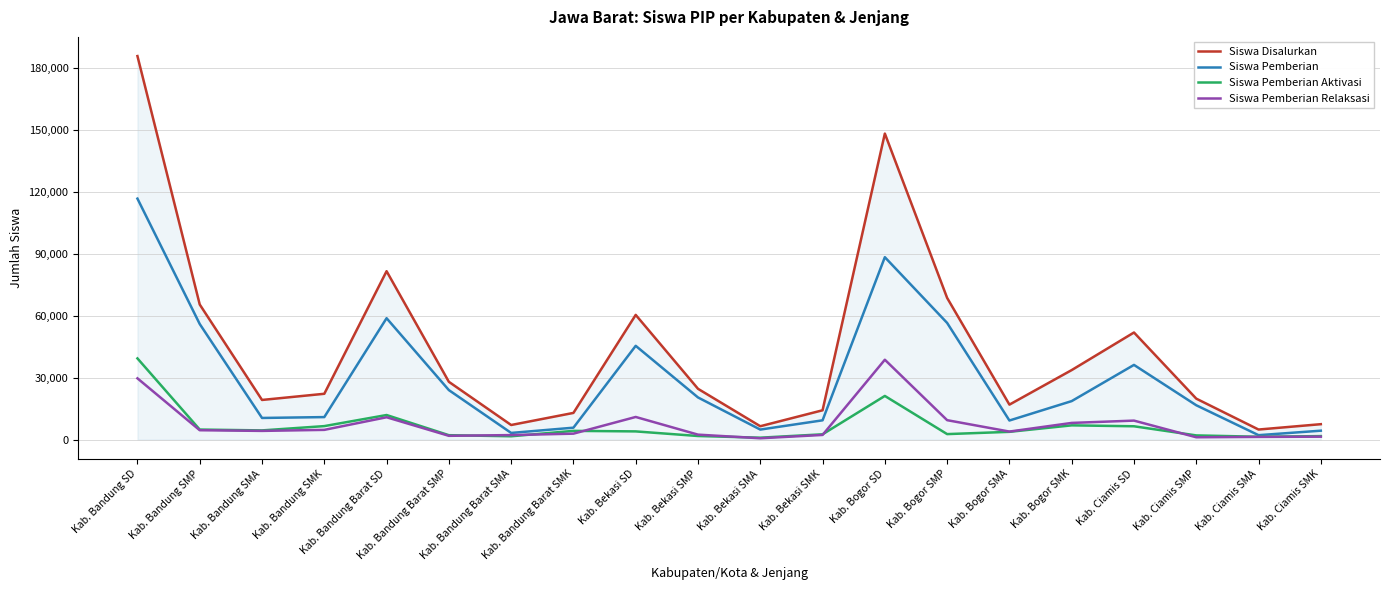

At which label is Siswa Pemberian Aktivasi closest to 20169?

Kab. Bogor SD